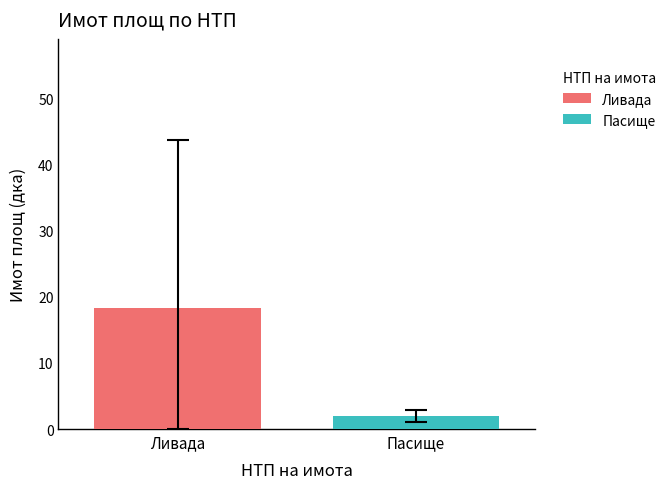

What are all the series names shown in the legend?

Ливада, Пасище